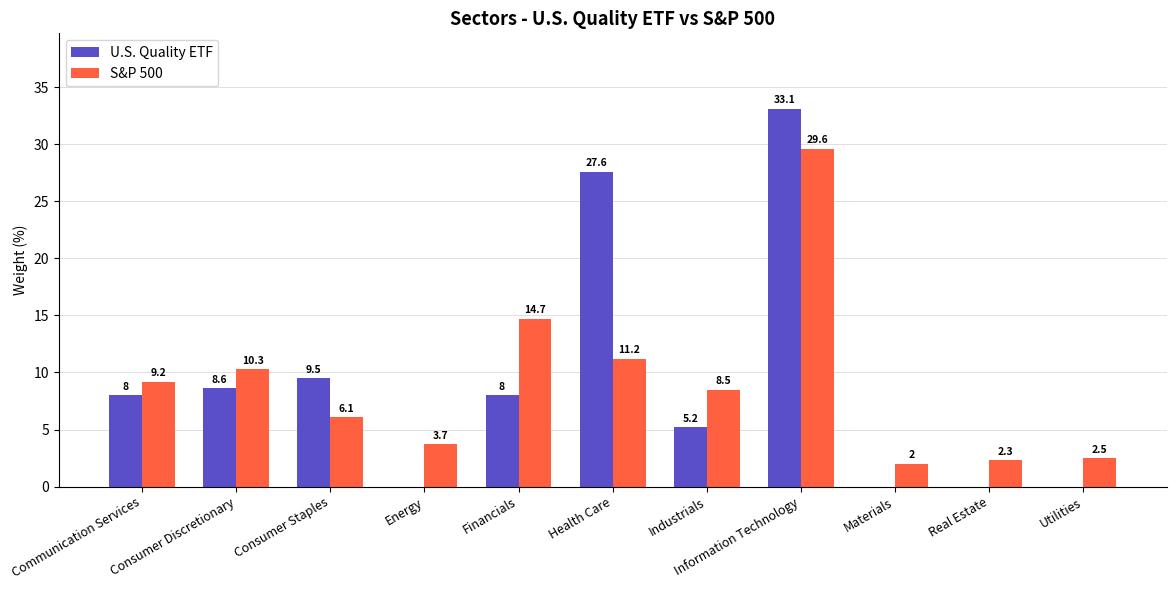

Between Information Technology and Utilities, which series saw the biggest shift?

U.S. Quality ETF